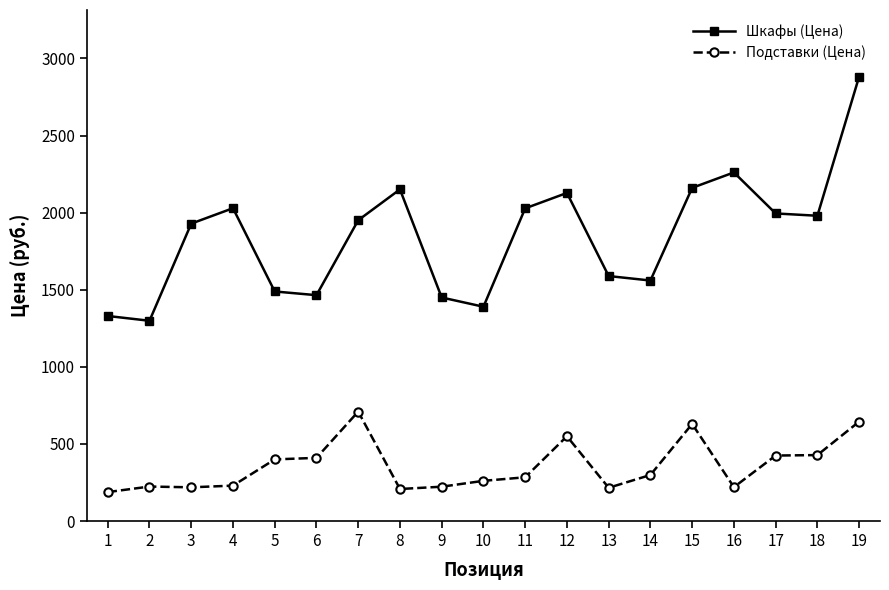

Which series changed the most between 3 and 13?

Шкафы (Цена)